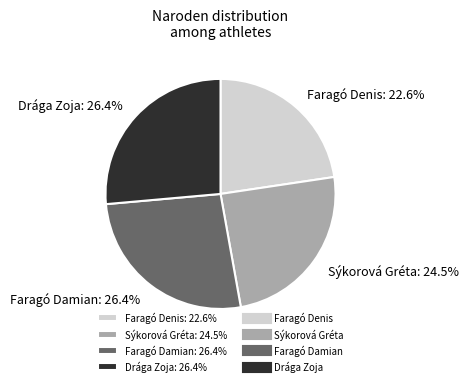

What is the smallest slice in the pie chart?

Faragó Denis